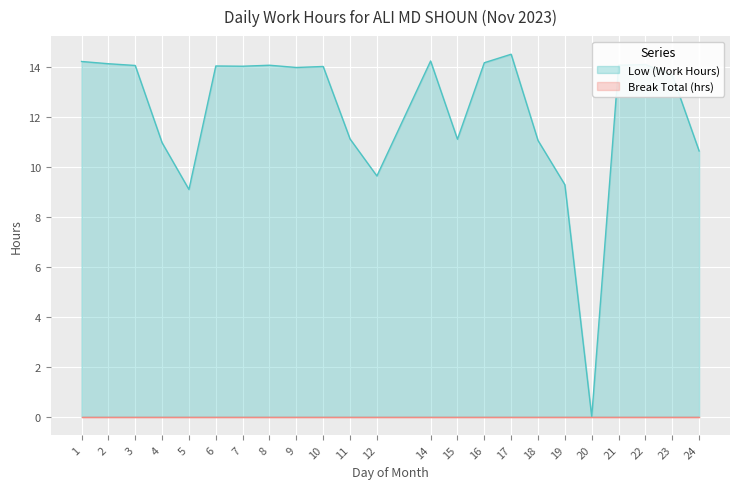

List the labels in order of value, smallest first.

20, 5, 19, 12, 24, 4, 18, 15, 11, 23, 9, 10, 7, 6, 3, 8, 21, 22, 2, 16, 1, 14, 17